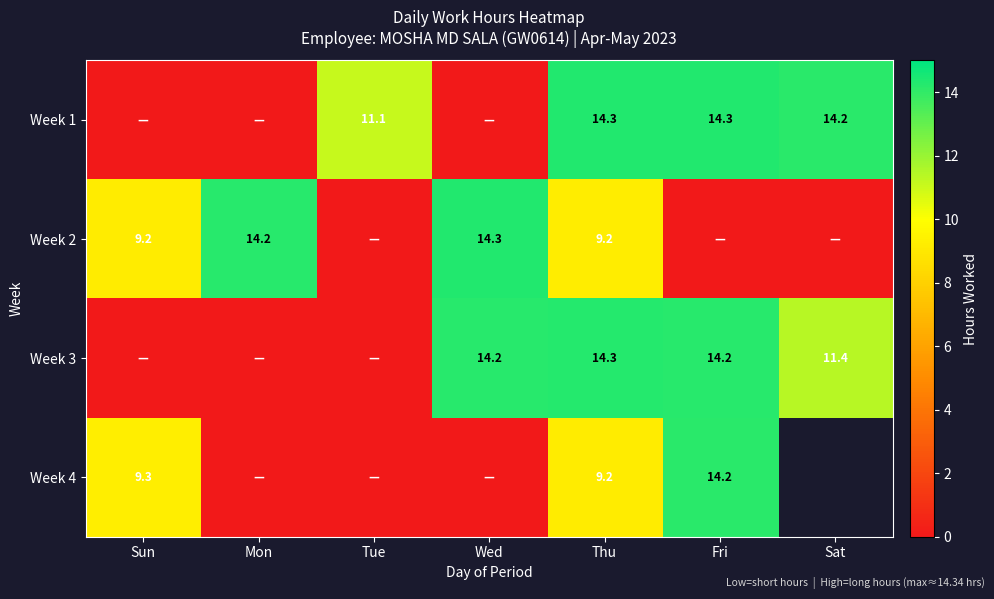

The Week 3 series shows 14.3 at Thu. True or false?

True